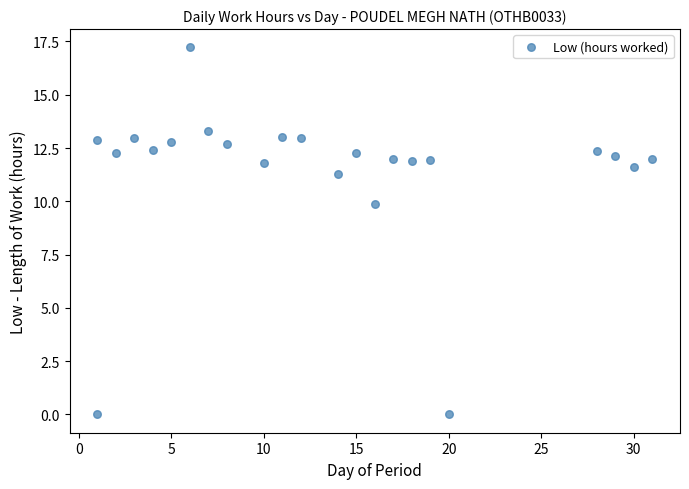

What is the range of X values (max minus min)?

30.0